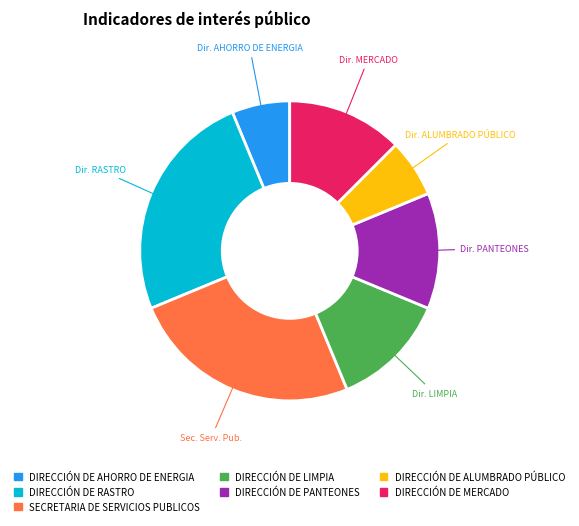

Is there a majority slice in this chart?

No